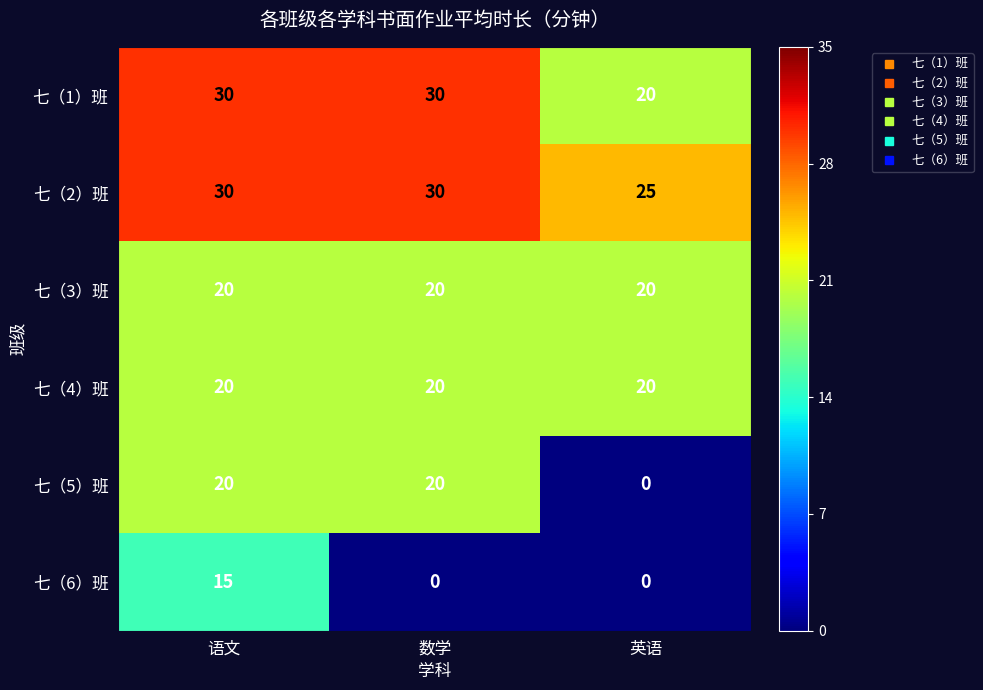

At which category is the sum across all series the highest?

语文